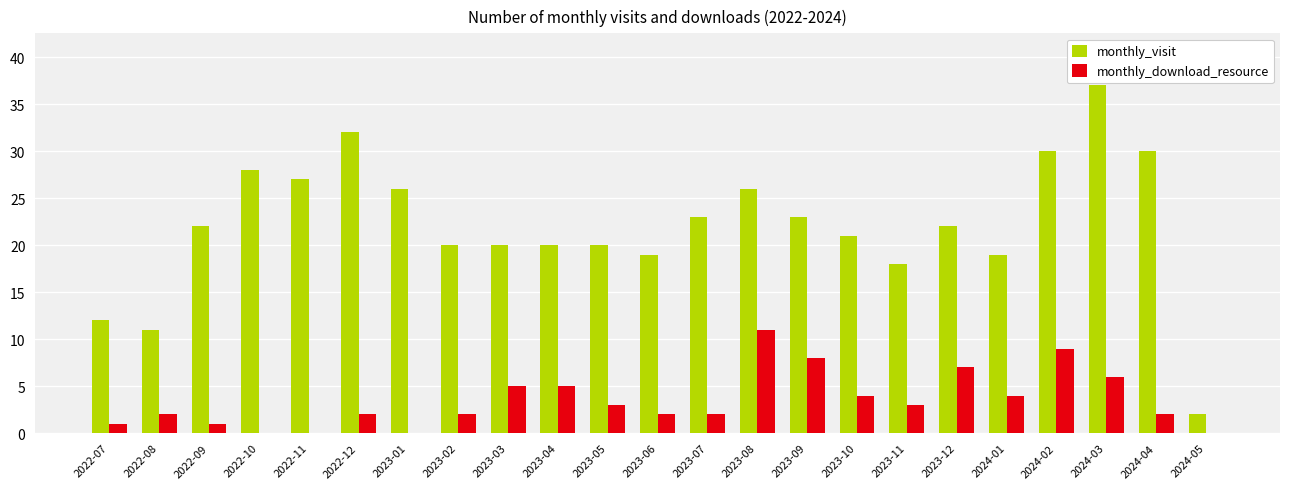

How many groups of bars are there?

23